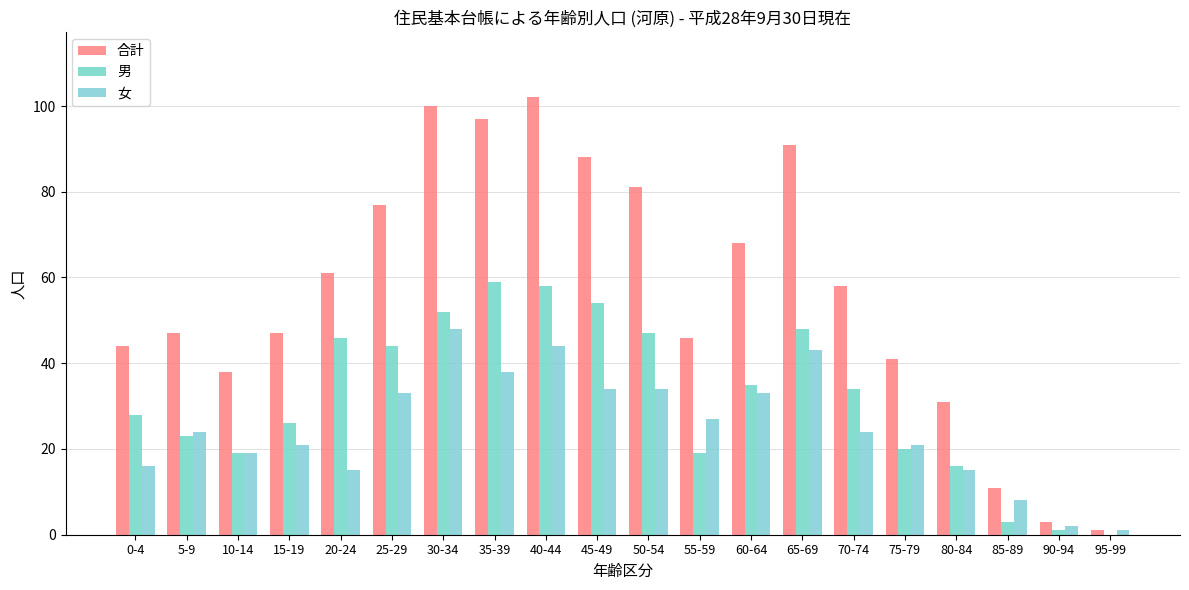

What is the average value of the 男 series?

32